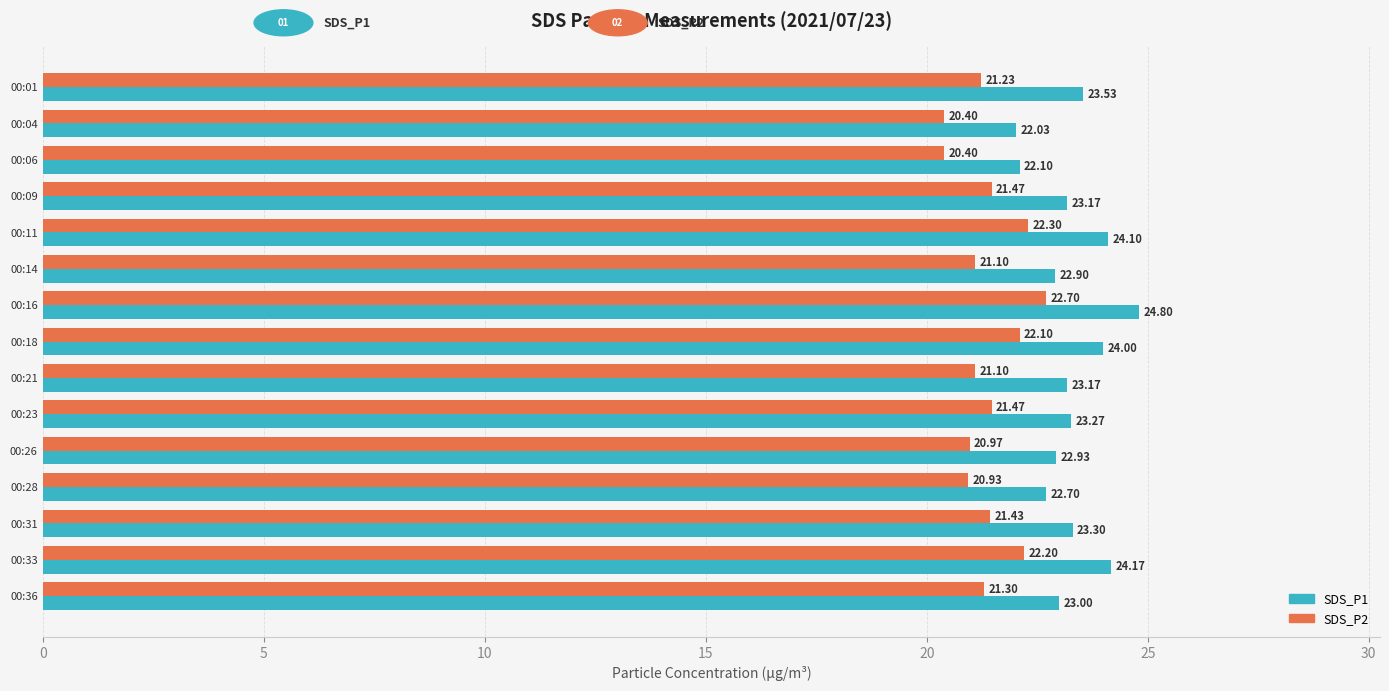

What is the difference between the highest and lowest values at 00:14?

1.8